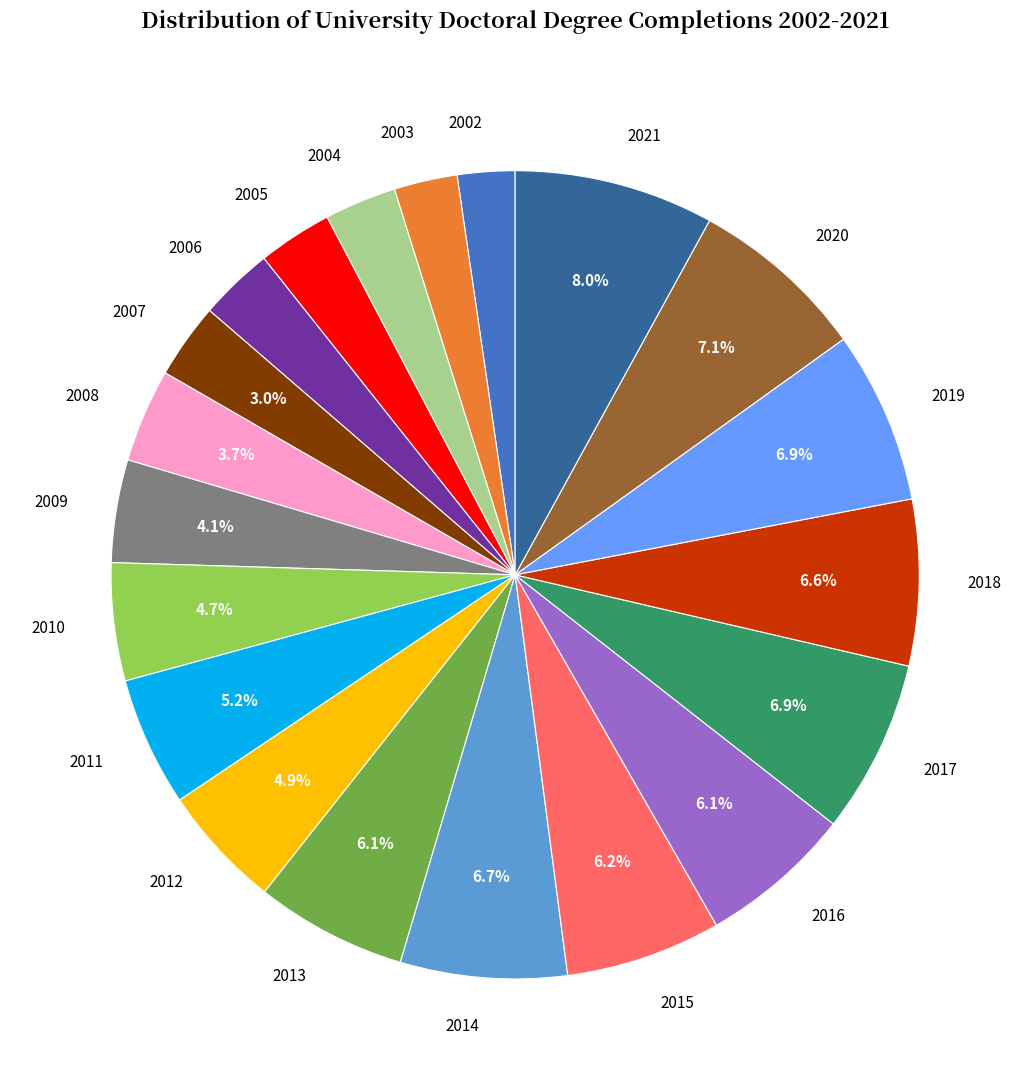

To the nearest percent, what is the average slice percentage?

5%